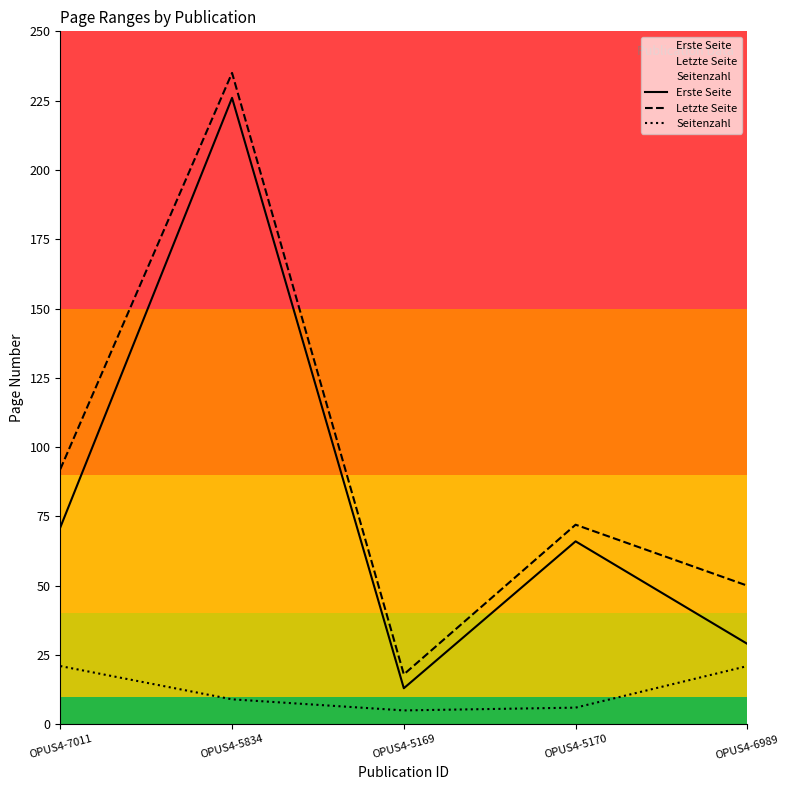

Reading left to right, what are all the values shown in this chart?

Erste Seite: OPUS4-7011=71	OPUS4-5834=226	OPUS4-5169=13	OPUS4-5170=66	OPUS4-6989=29
Letzte Seite: OPUS4-7011=92	OPUS4-5834=235	OPUS4-5169=18	OPUS4-5170=72	OPUS4-6989=50
Seitenzahl: OPUS4-7011=21	OPUS4-5834=9	OPUS4-5169=5	OPUS4-5170=6	OPUS4-6989=21